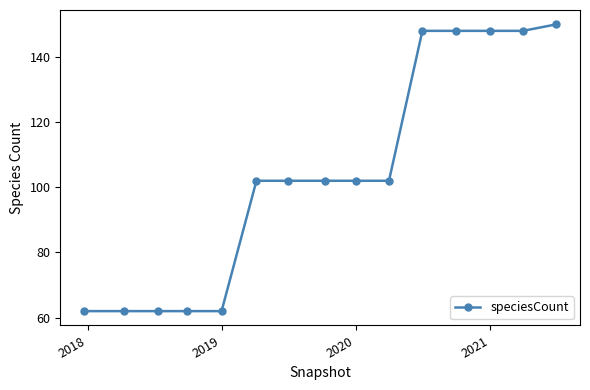

What is the value of the 3rd point from the left?

62